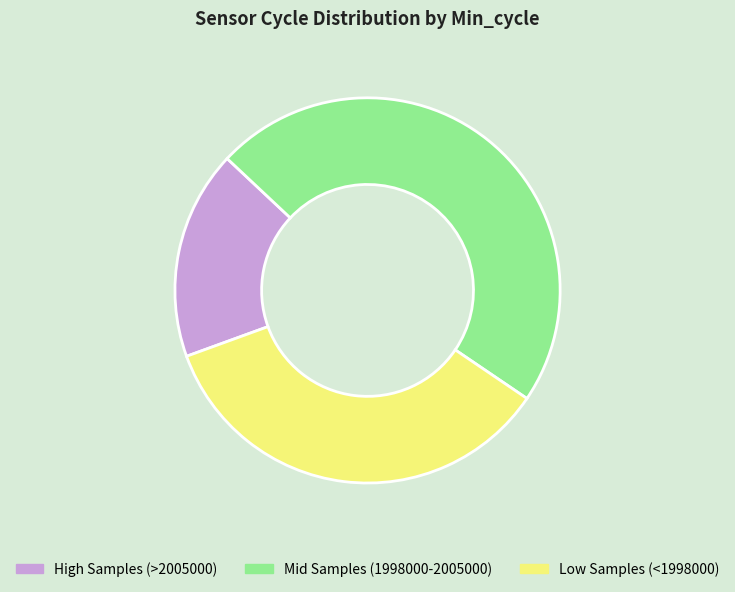

Is there a majority slice in this chart?

No